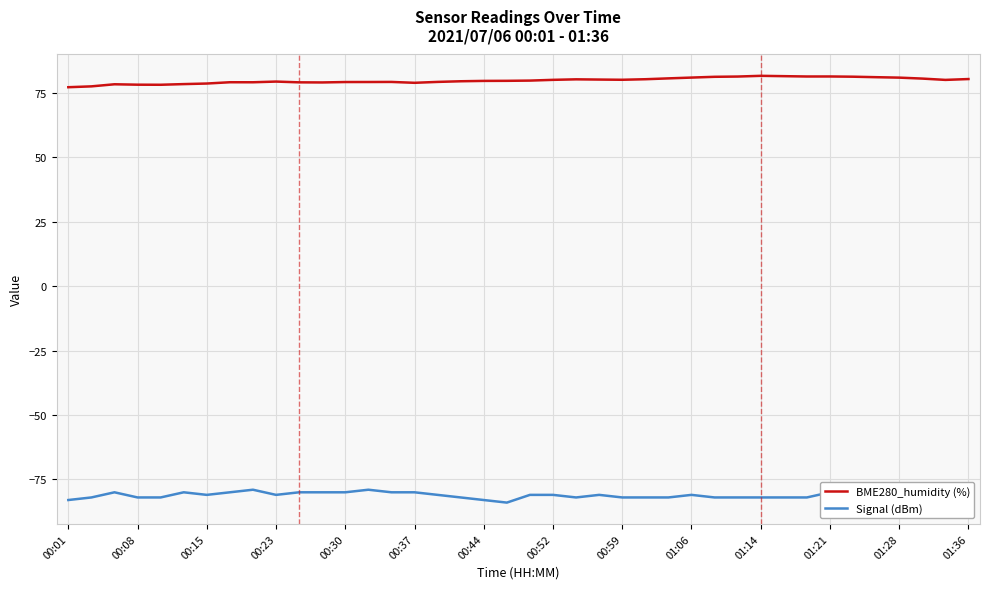

How many lines are shown in the chart?

2